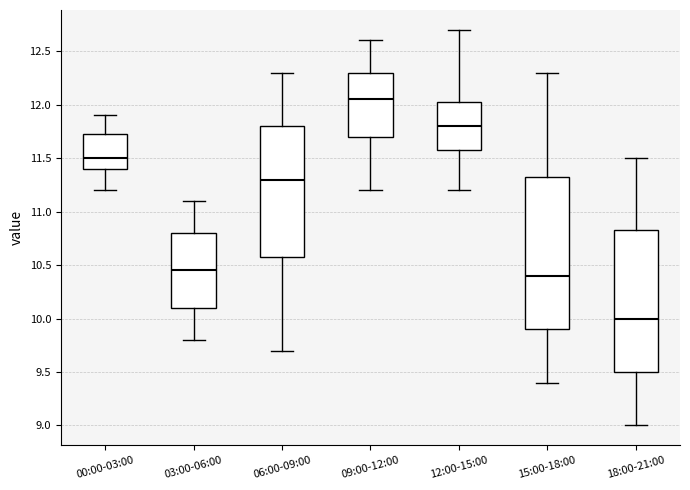

Reading left to right, transcribe this box plot: for each box, give where its median line is, the range the box spans, and where its two whiskers end, as read against the y-axis. The values are not printed on the chart, so give them approximately, as read against the axis.

00:00-03:00: median 11.50, box 11.40 to 11.75, whiskers 11.20 to 11.90
03:00-06:00: median 10.45, box 10.10 to 10.80, whiskers 9.80 to 11.10
06:00-09:00: median 11.30, box 10.60 to 11.80, whiskers 9.70 to 12.30
09:00-12:00: median 12.05, box 11.70 to 12.30, whiskers 11.20 to 12.60
12:00-15:00: median 11.80, box 11.60 to 12.05, whiskers 11.20 to 12.70
15:00-18:00: median 10.40, box 9.90 to 11.35, whiskers 9.40 to 12.30
18:00-21:00: median 10.00, box 9.50 to 10.85, whiskers 9.00 to 11.50